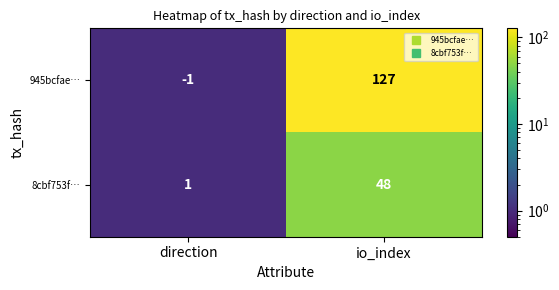

At which label is 945bcfae… closest to 63?

direction